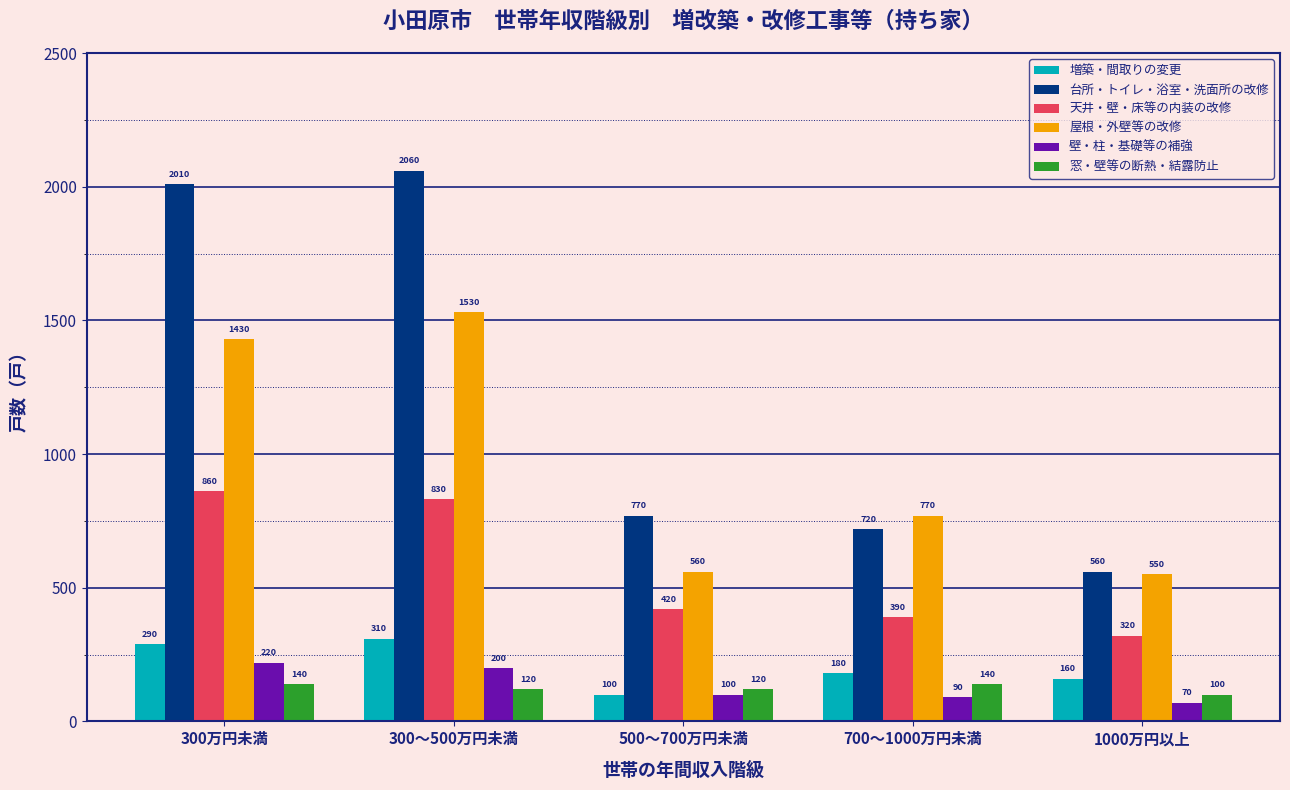

What is the minimum value for 屋根・外壁等の改修?

550